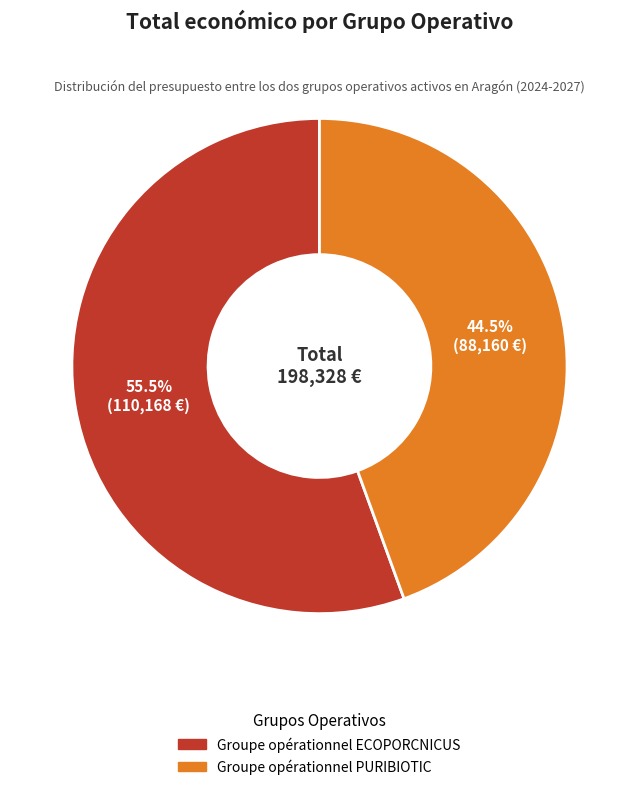

Which category accounts for the majority?

Groupe opérationnel ECOPORCNICUS